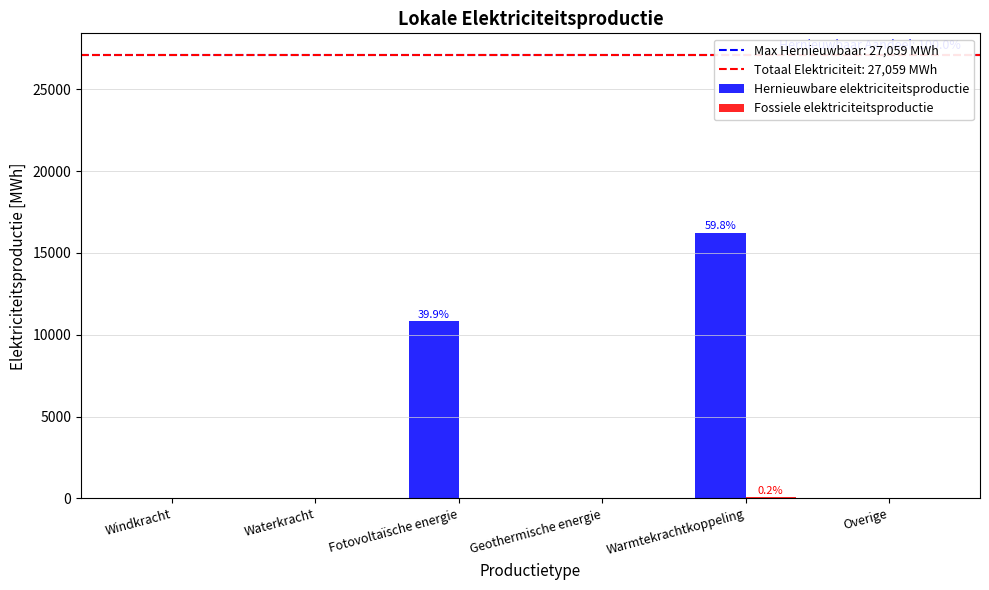

The value of Hernieuwbare elektriciteitsproductie at Fotovoltaïsche energie is 4841.1. True or false?

False